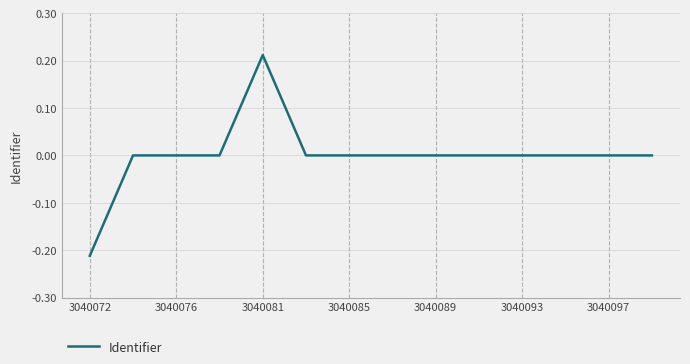

At which category does the chart reach its minimum across all series?

3040072